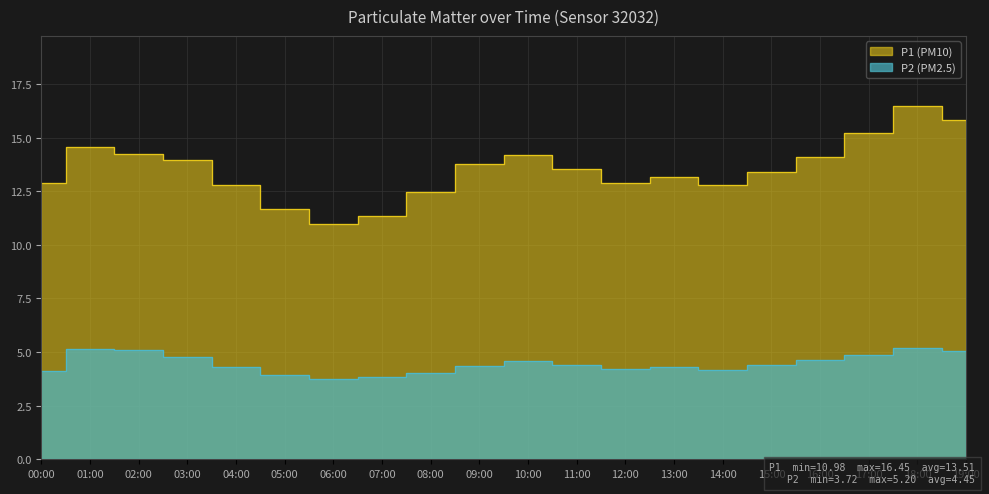

Between 10:00 and 12:00, which series saw the biggest shift?

P1 (PM10)